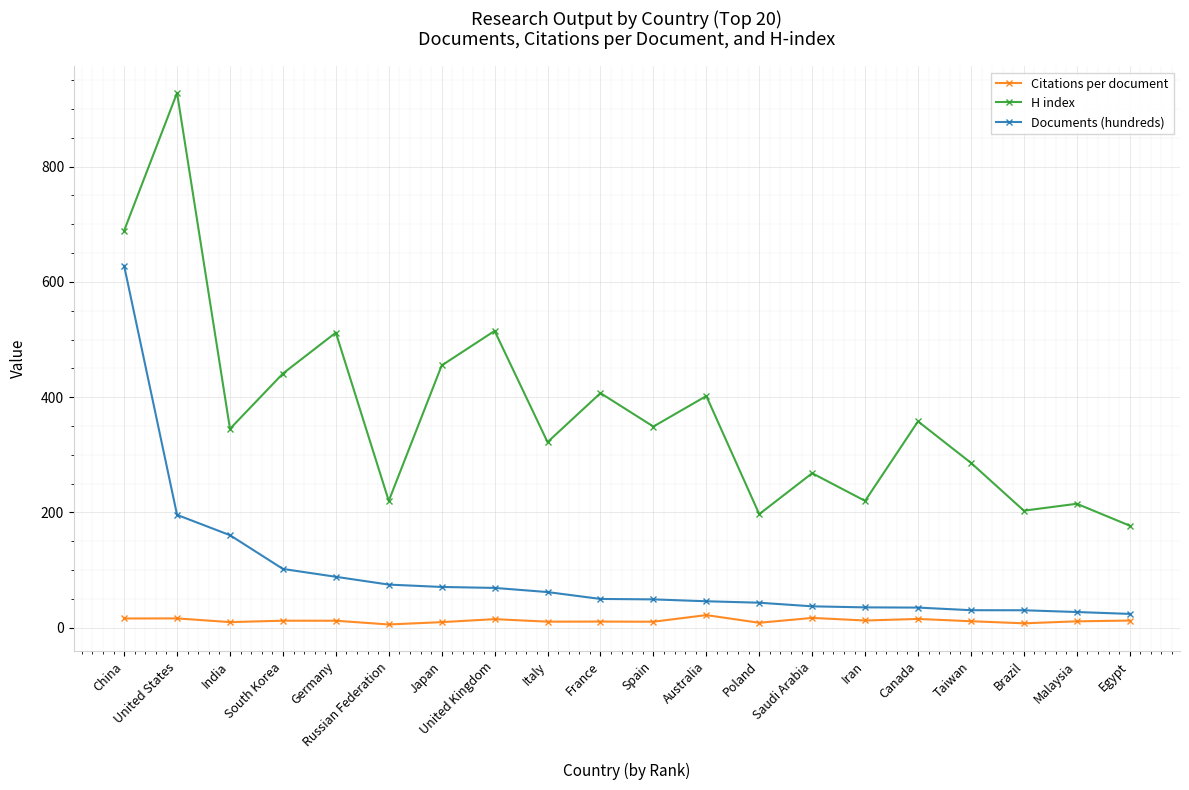

What is the average value of the Documents (hundreds) series?

92.8